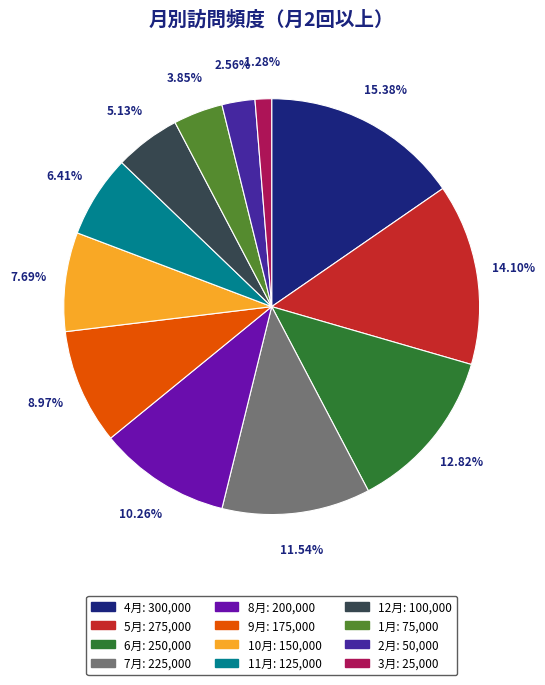

Is there a majority slice in this chart?

No